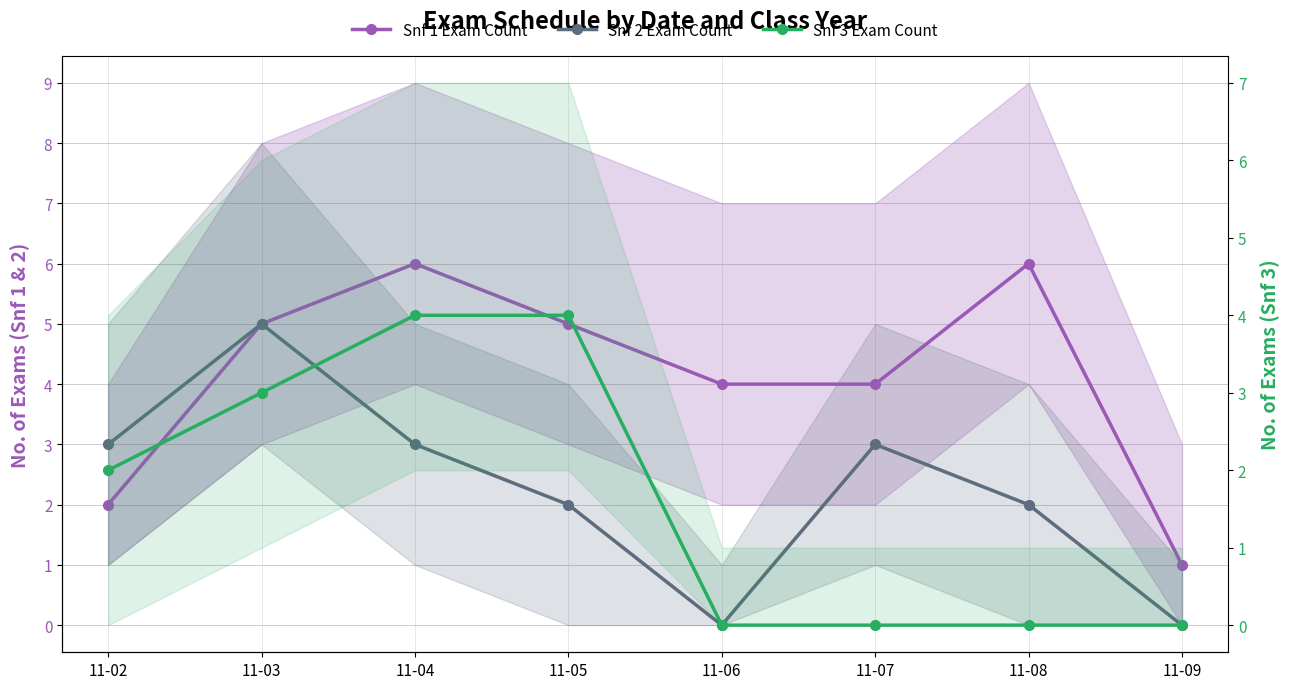

What is the value of the Snf 1 Exam Count point at the 7th from the left?

6